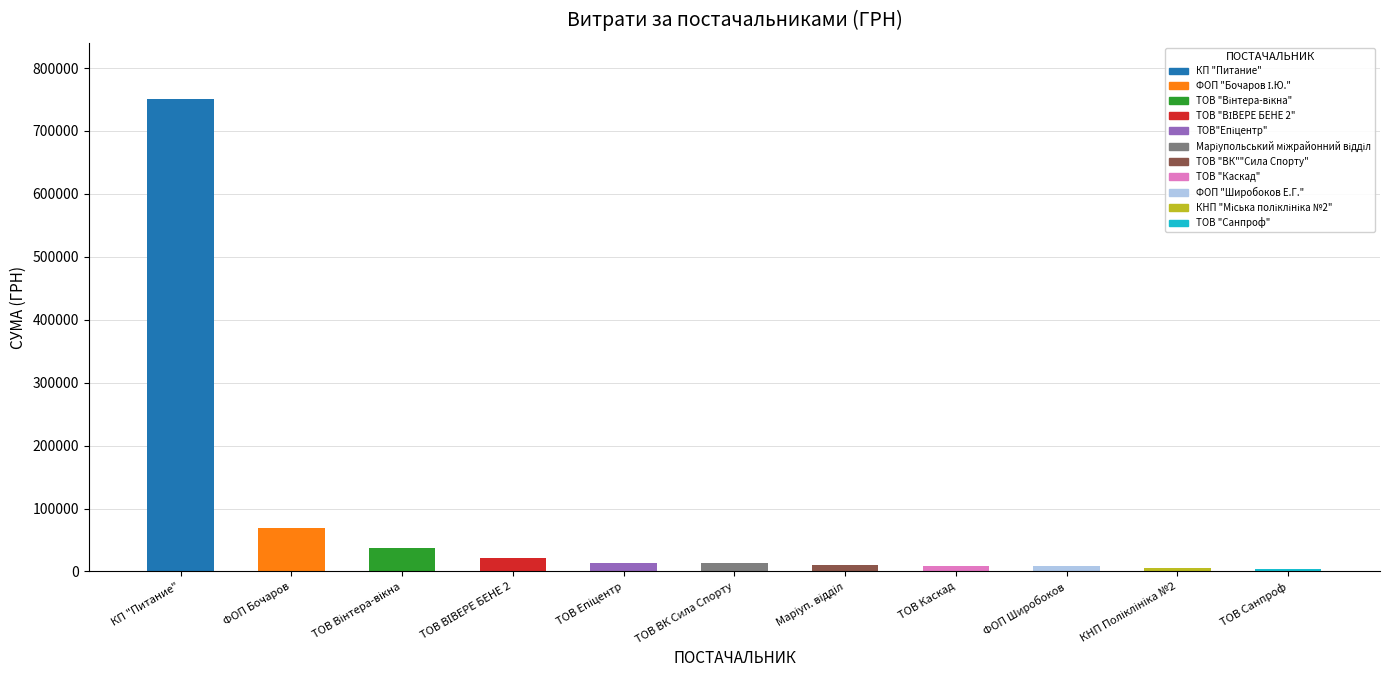

Count the number of categories in the chart.

11